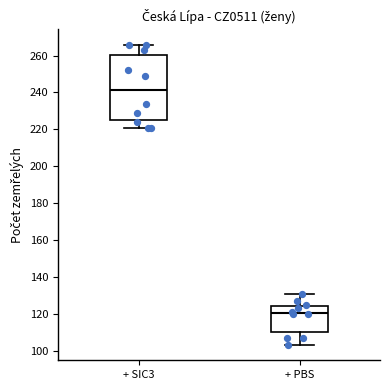

Which box has the lowest median line?

+ PBS